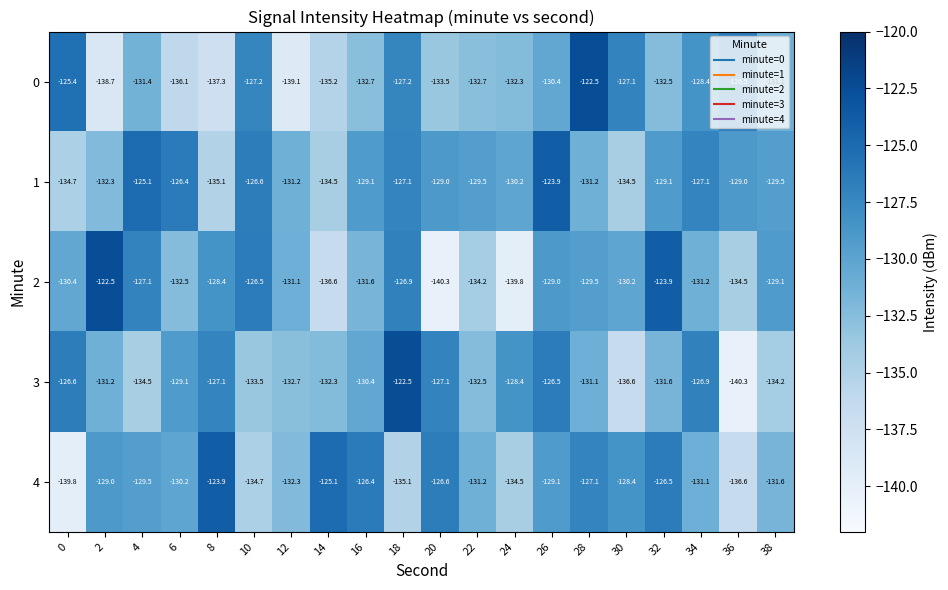

What is the difference between the maximum and minimum values in the 1 series?

11.2